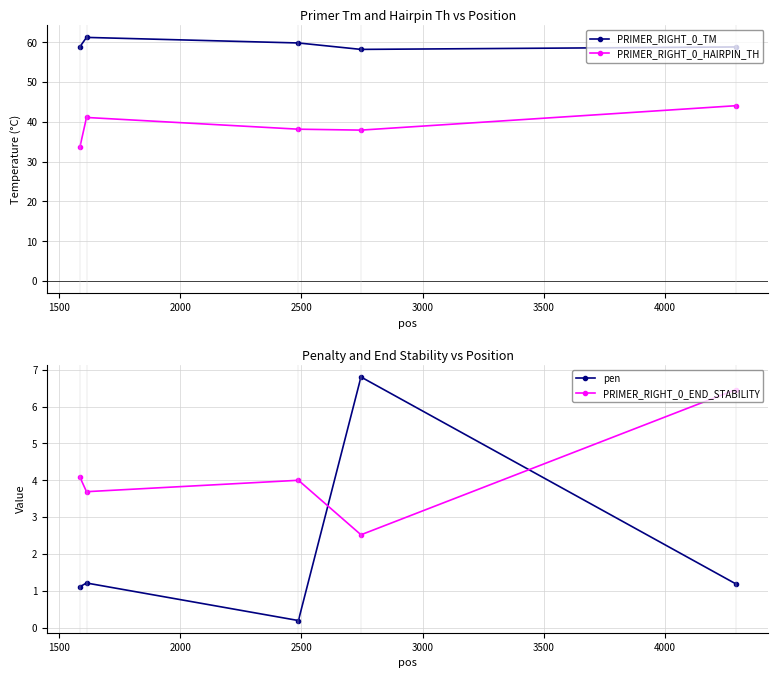

What is the value of the PRIMER_RIGHT_0_HAIRPIN_TH point at the 1st from the left?

33.8